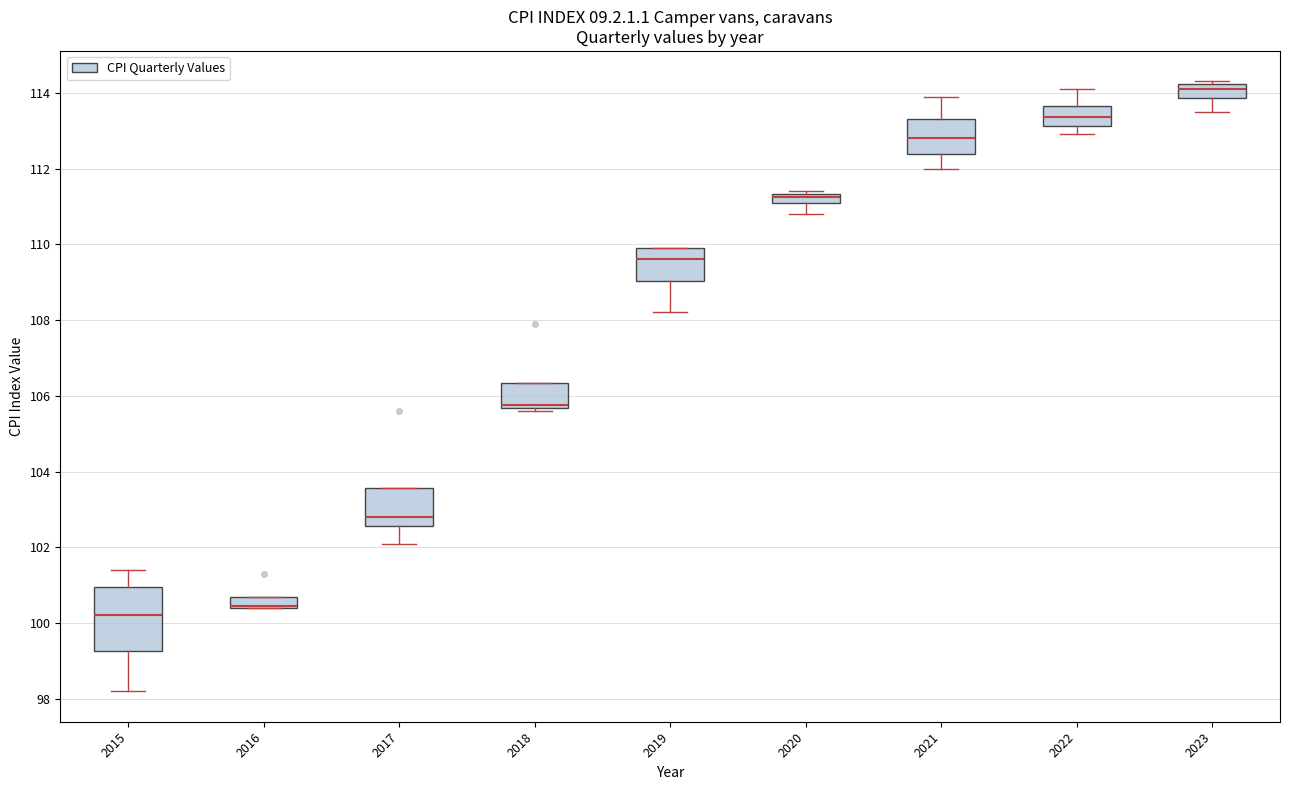

Which box is the tallest, from its lower edge to its upper edge?

2015